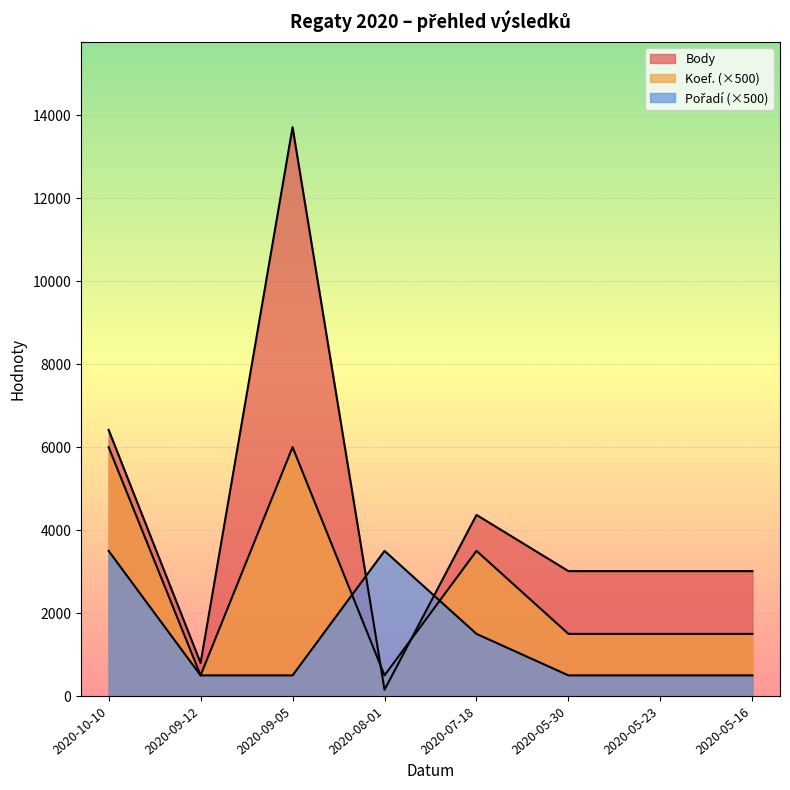

What is the difference between the maximum and minimum values in the Body series?

13555